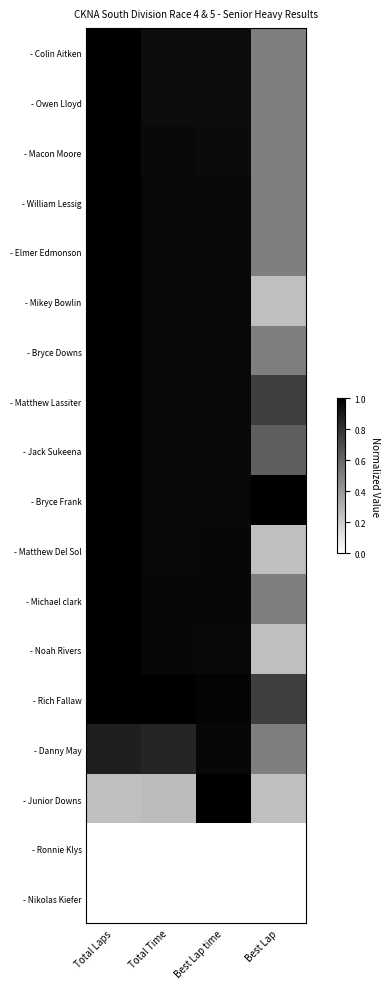

What is the difference between the highest and lowest values at Total Time?

1.0